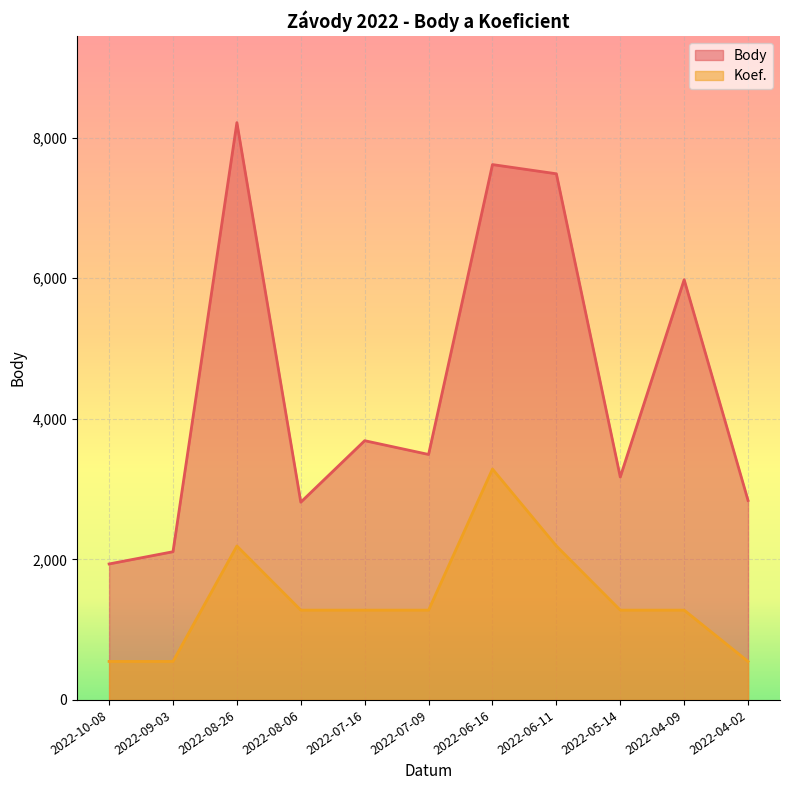

How many lines are shown in the chart?

2